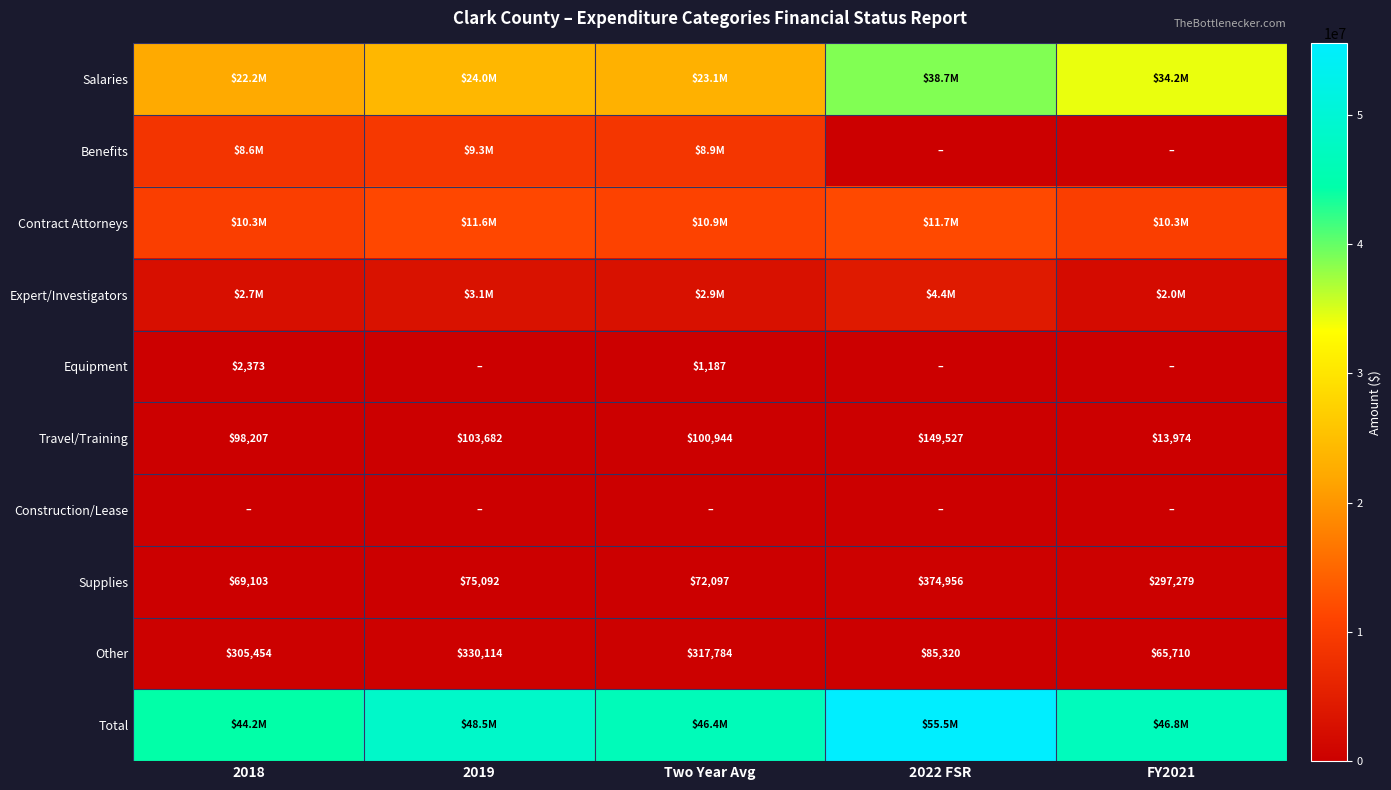

Is the value of Expert/Investigators at 2018 greater than the value of Equipment at 2022 FSR?

Yes